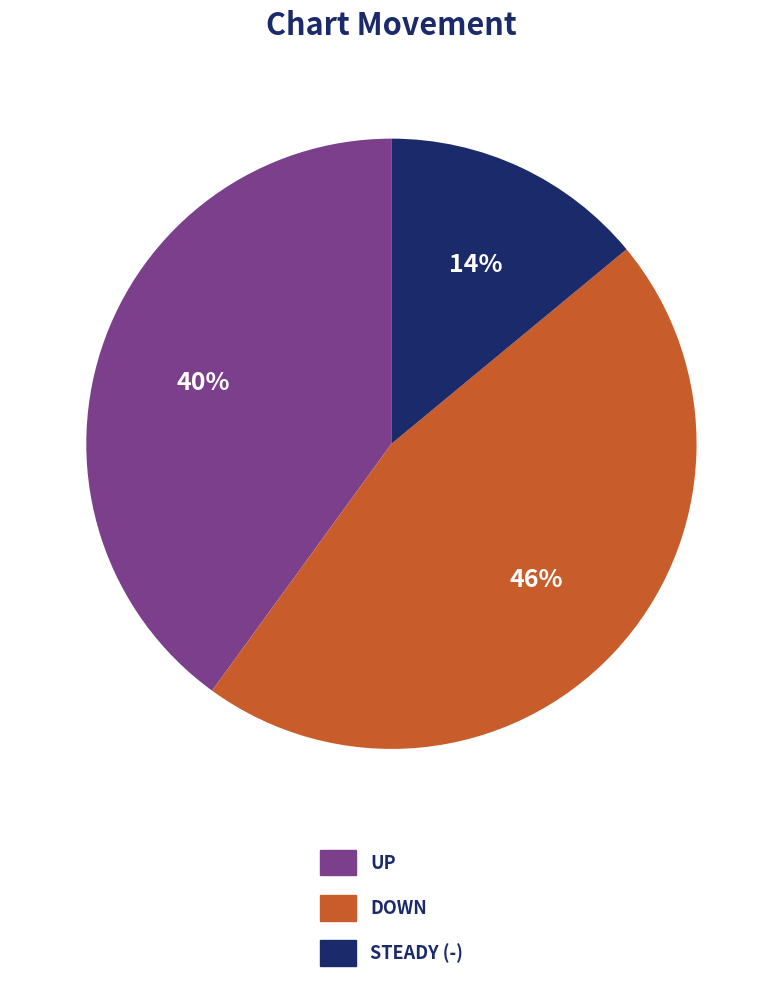

Is there a majority slice in this chart?

No